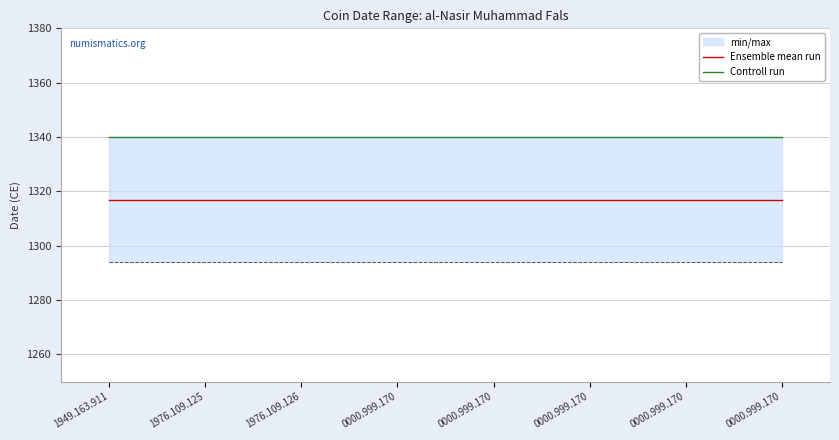

True or false: Controll run has more than 2 interior local peaks.

False